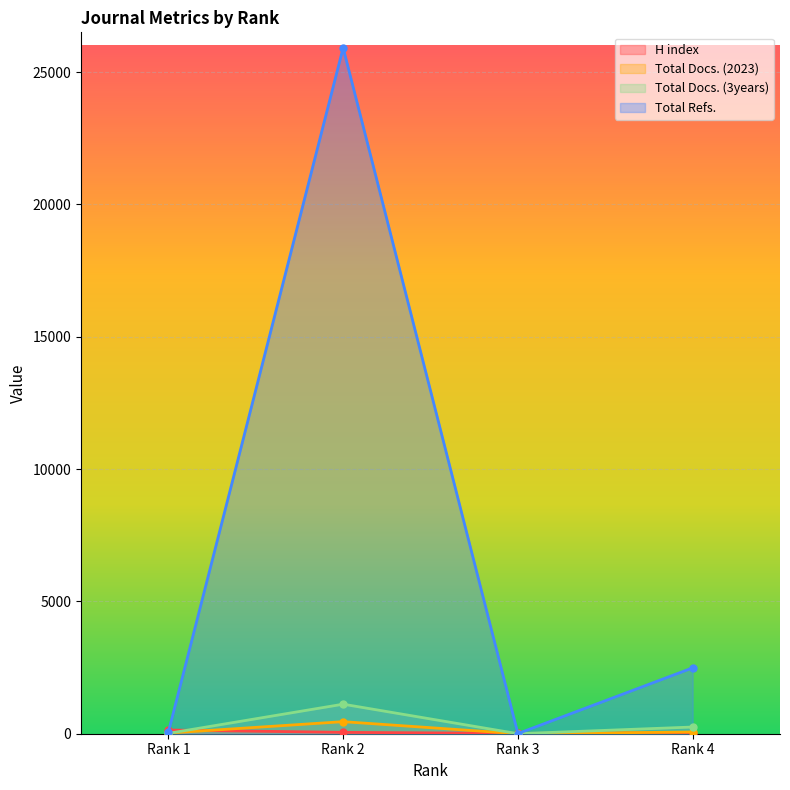

Reading right to left, extract all data points from this chart.

H index: 32	13	51	140
Total Docs. (2023): 64	0	456	25
Total Docs. (3years): 253	1	1116	14
Total Refs.: 2489	6	25917	63